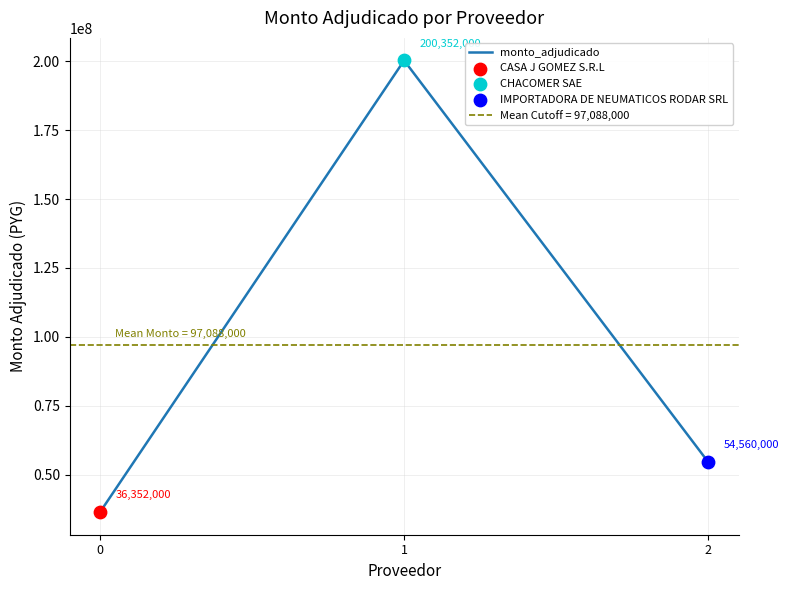

Between 0 and 2, which is larger?

2